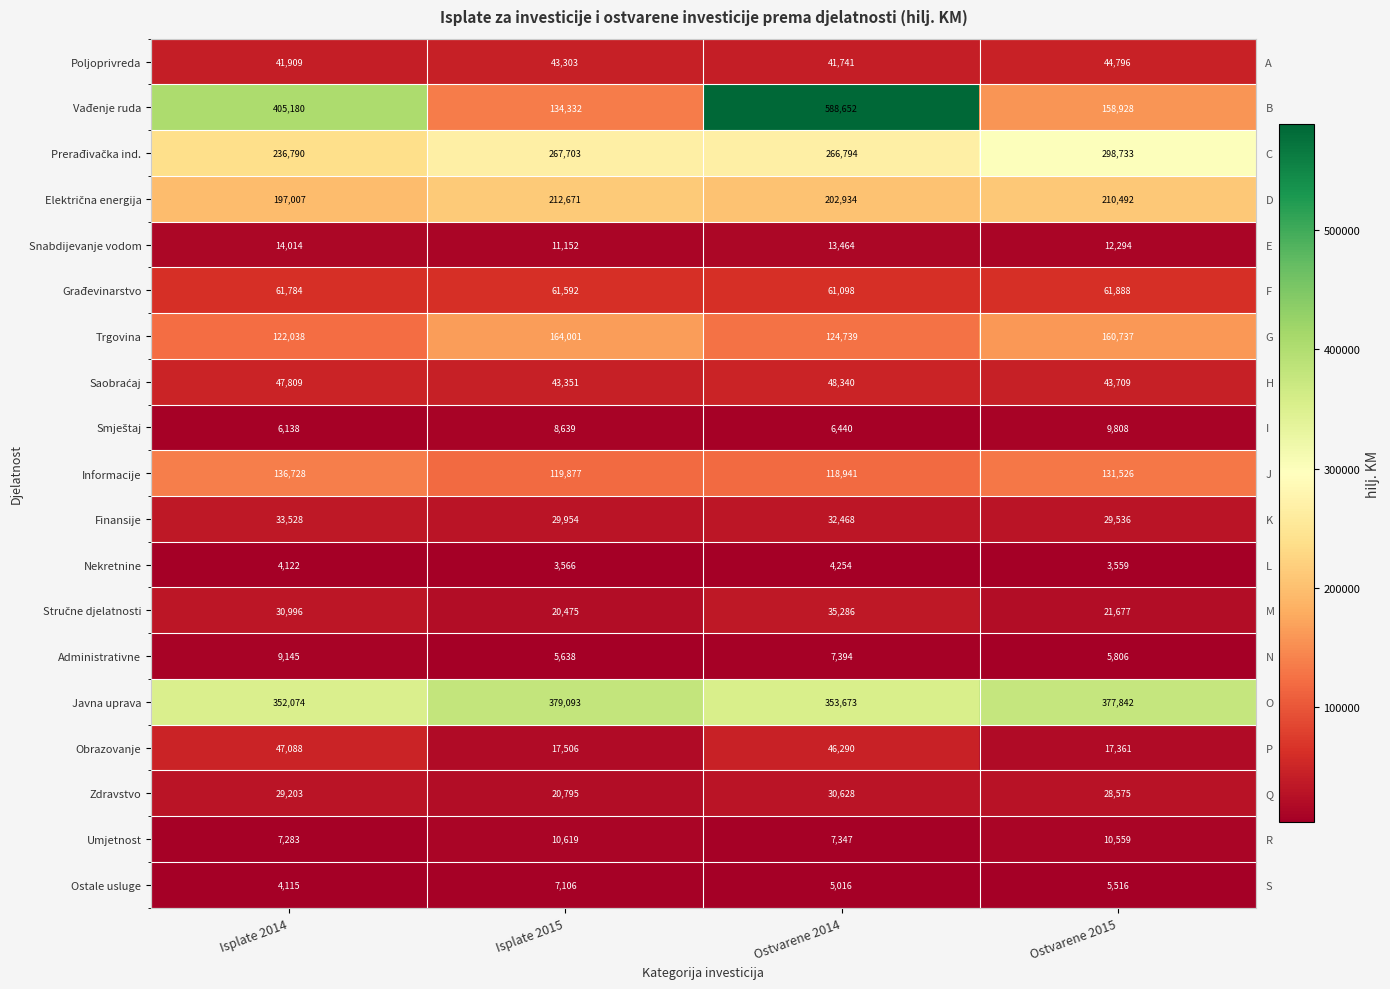

At which label does Informacije reach its peak?

Isplate 2014